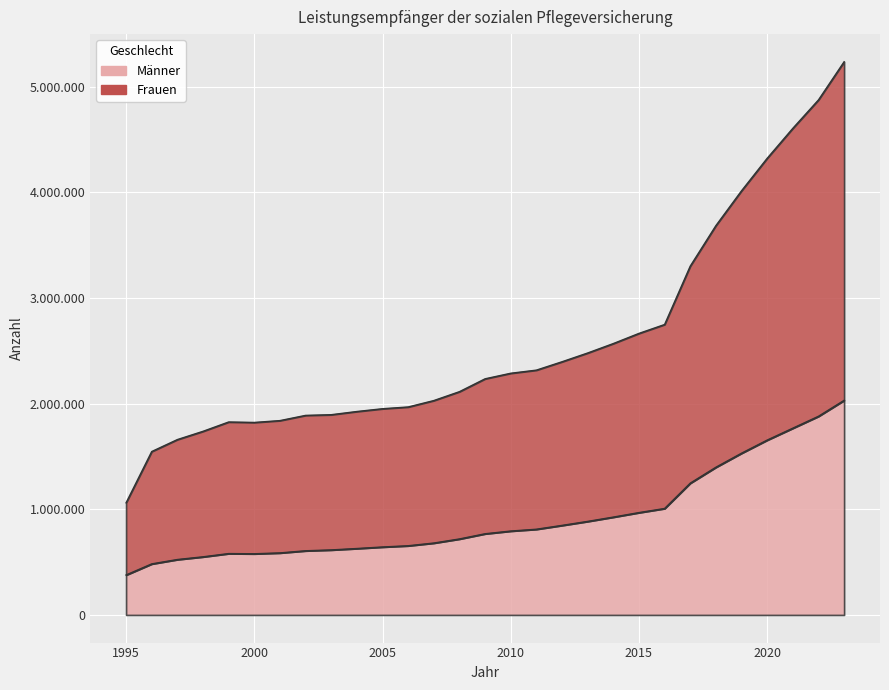

True or false: Frauen and Männer intersect in this chart.

False